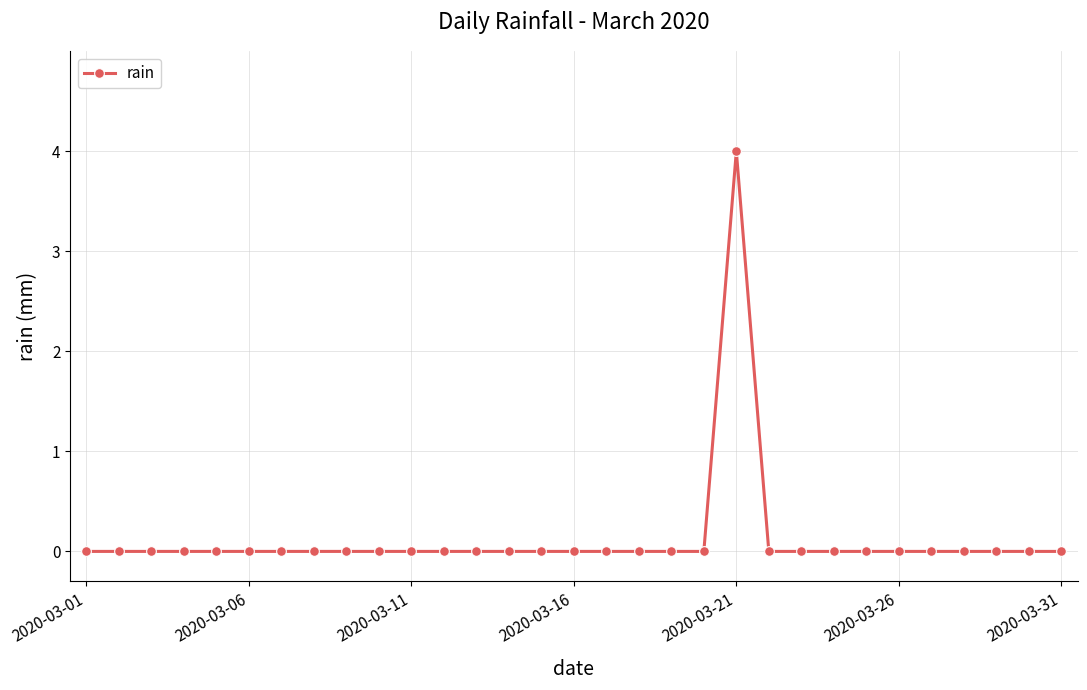

What is the sum of all values?

4